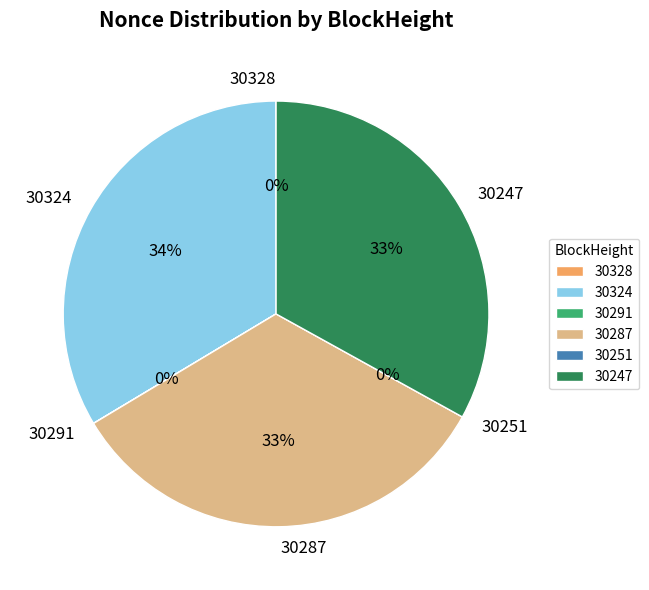

Which has a higher value, 30251 or 30291?

30291